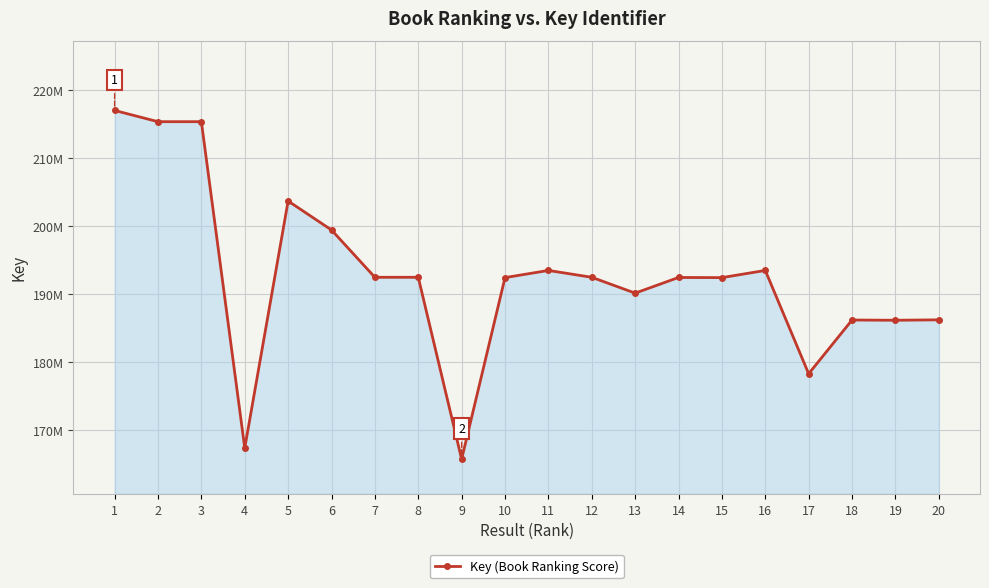

True or false: the data shows 126503153 at 2.

False